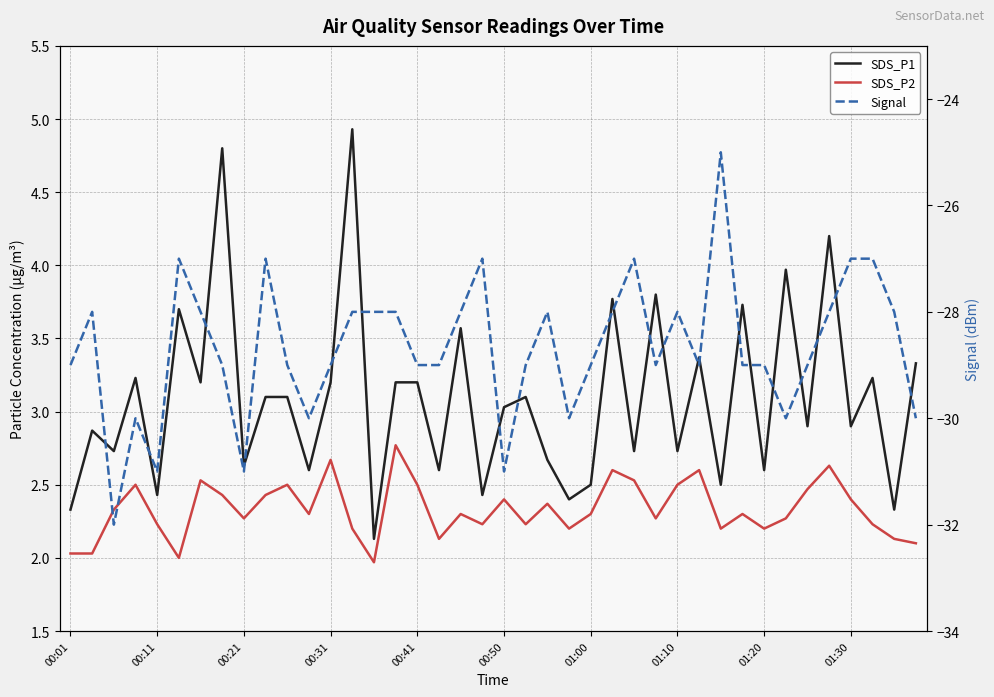

How many data points in Signal are above -29?

18